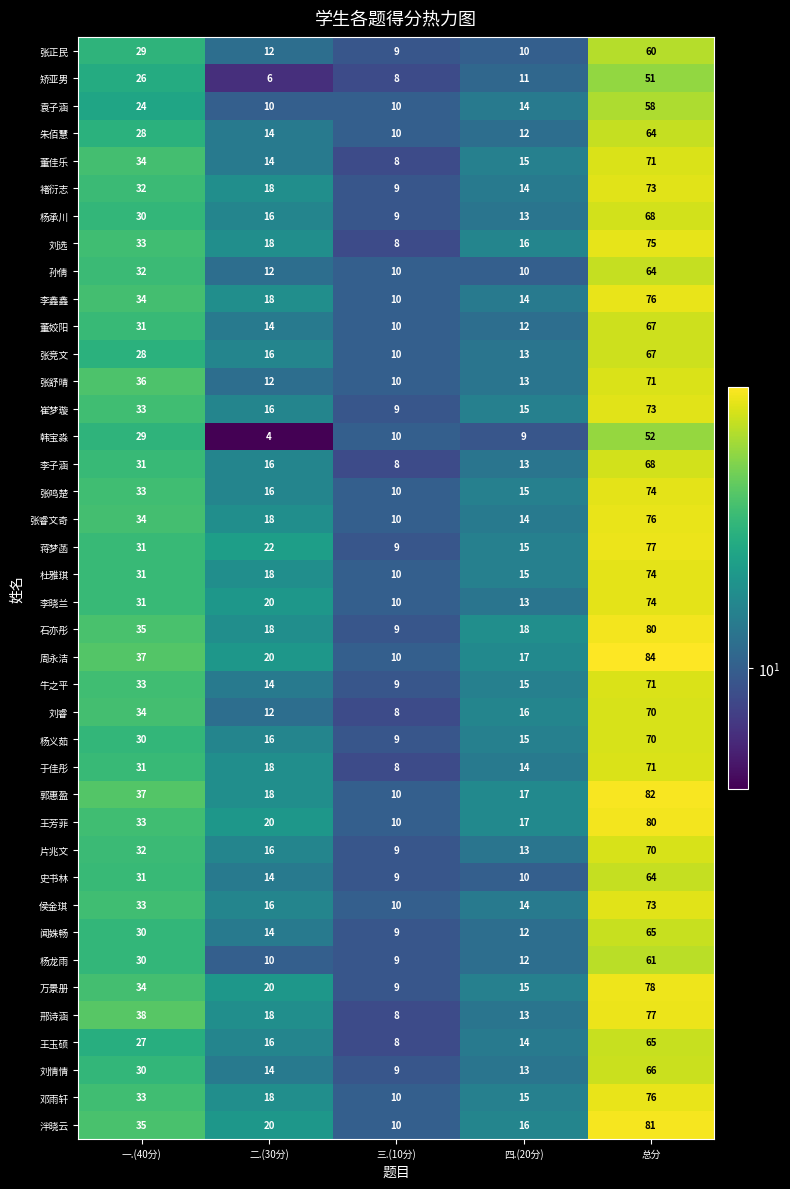

Which series has the widest spread of values?

周永洁